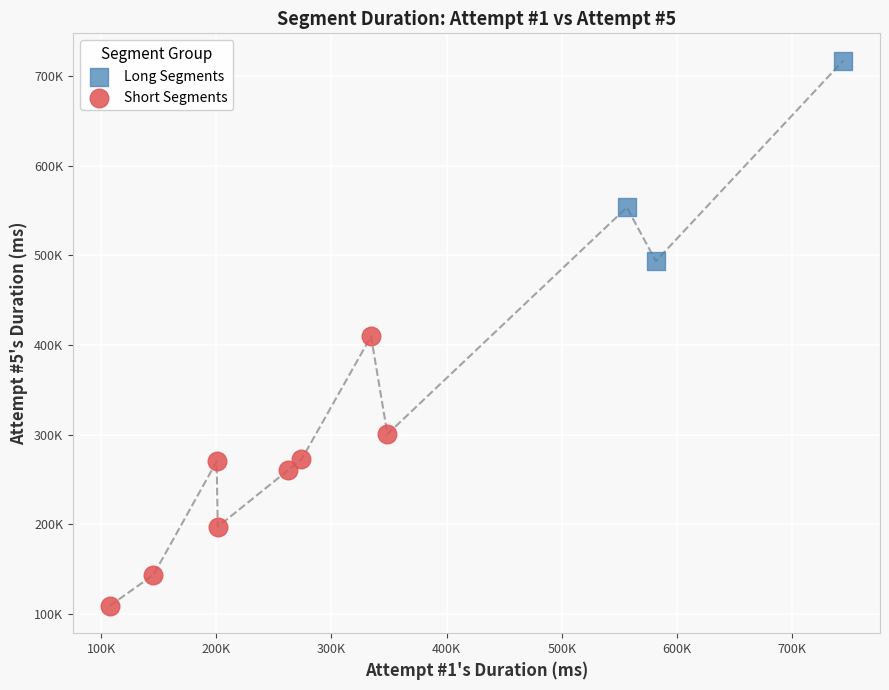

Which series has the widest spread of Y values?

Short Segments